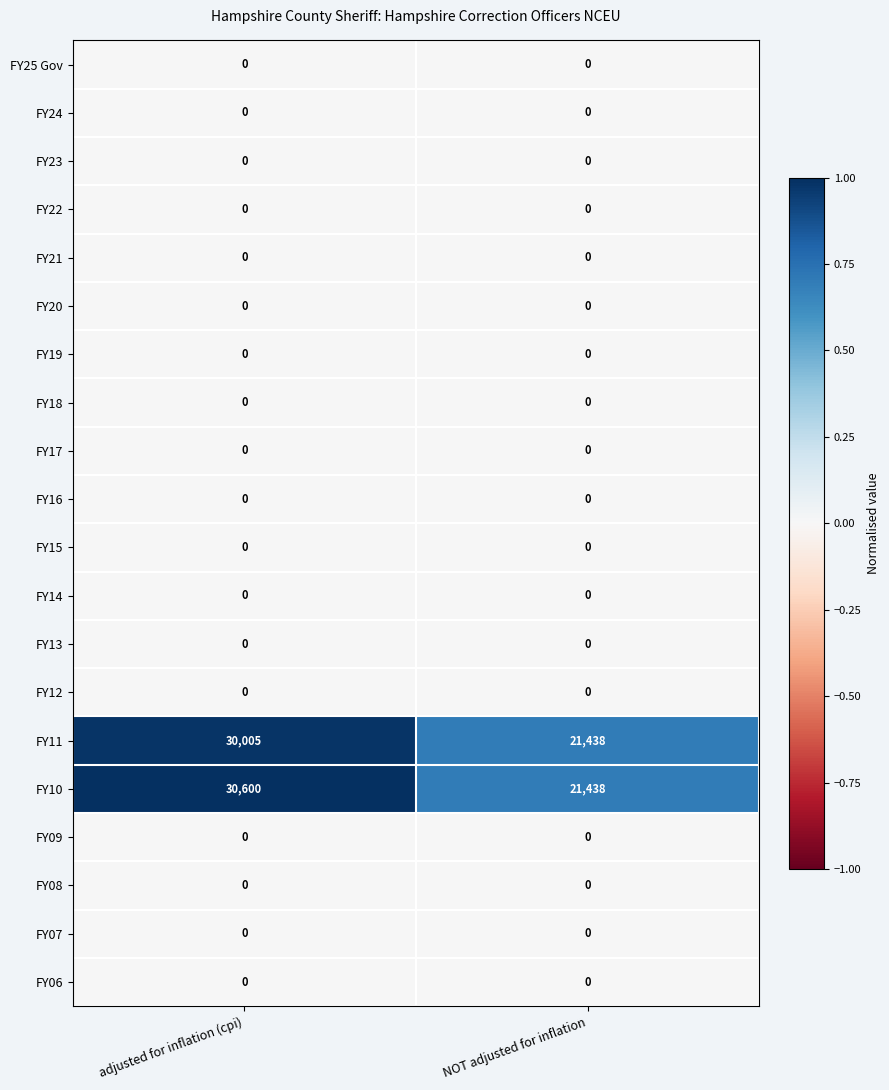

At which category is the sum across all series the highest?

adjusted for inflation (cpi)